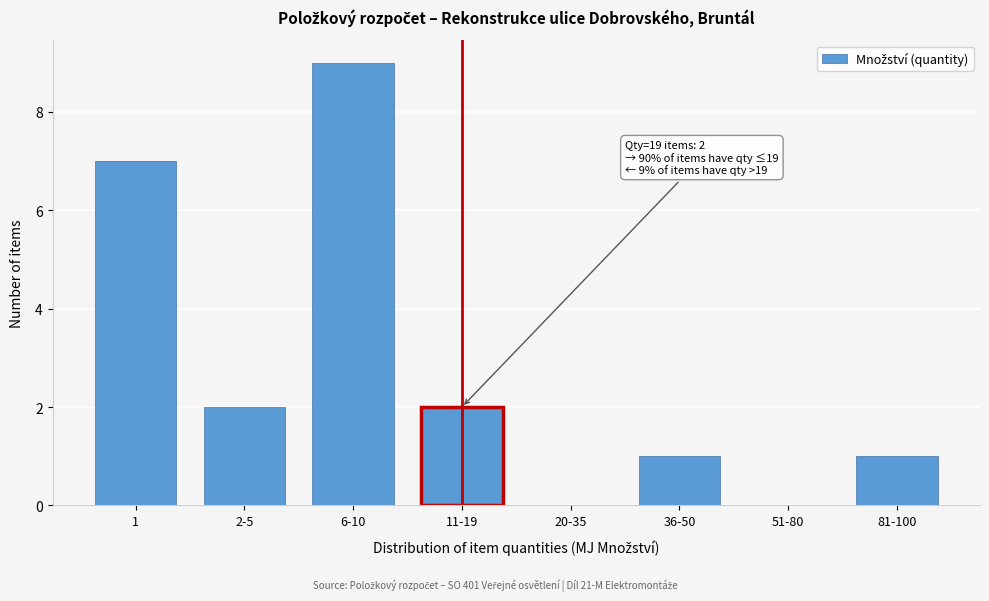

Reading left to right, extract all data points from this chart.

1=7	2-5=2	6-10=9	11-19=2	20-35=0	36-50=1	51-80=0	81-100=1